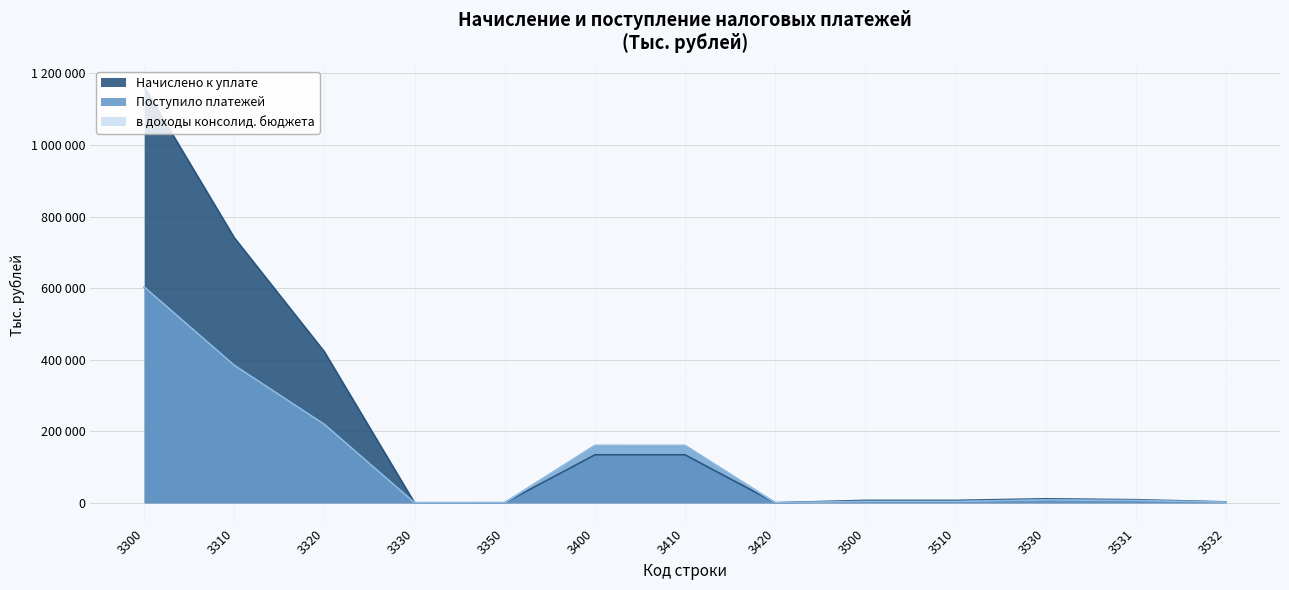

Does the chart display data point markers on the line(s)?

No